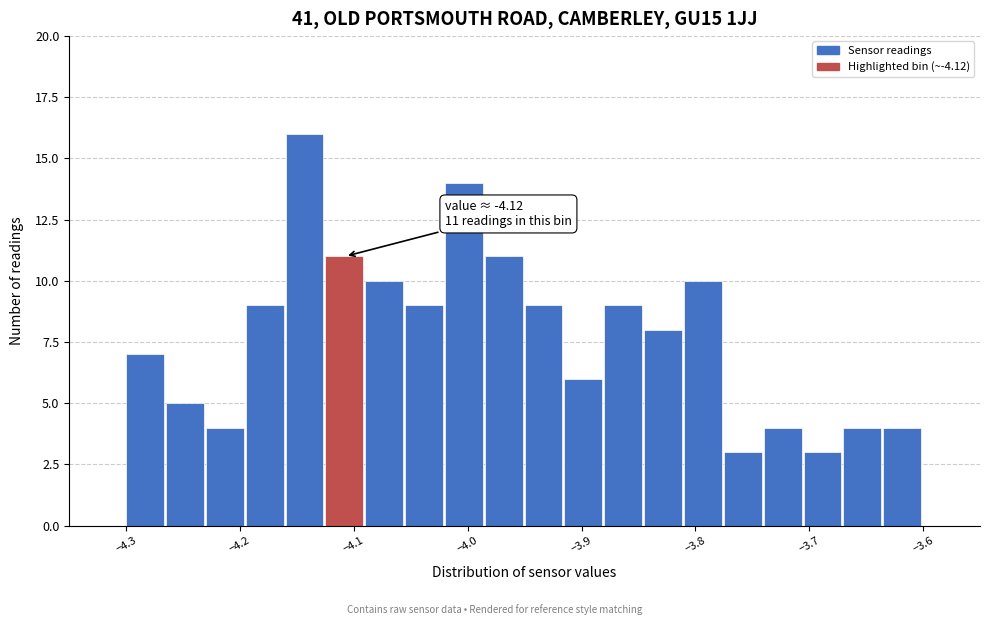

Around what value on the x-axis is the tallest bar? Give the approximate position of its centre, as read against the axis.

-4.14